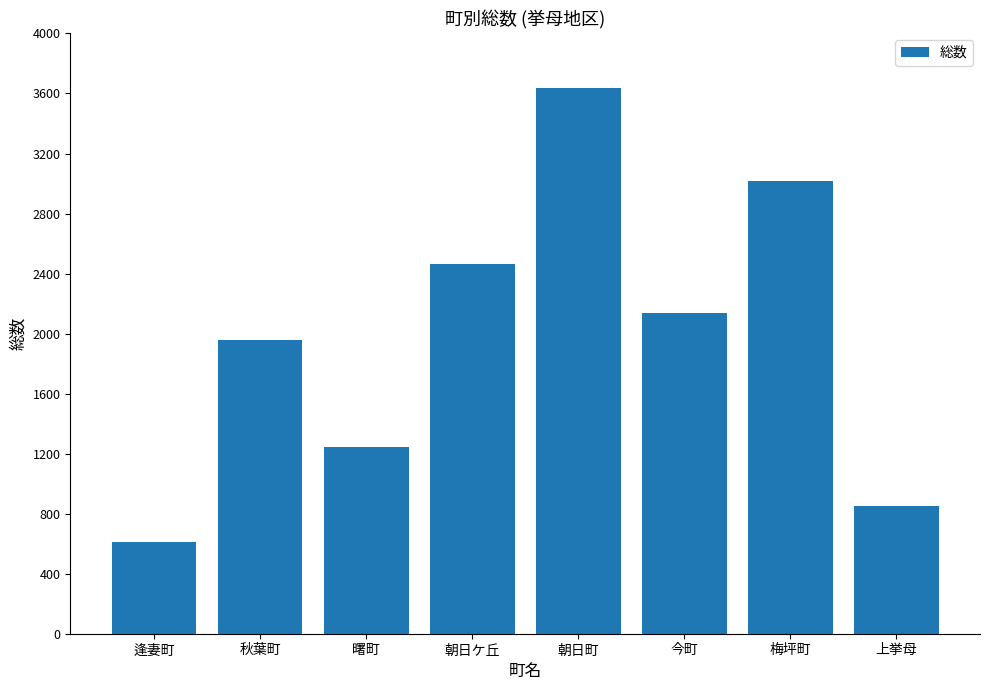

At which label is the value closest to 2122?

今町